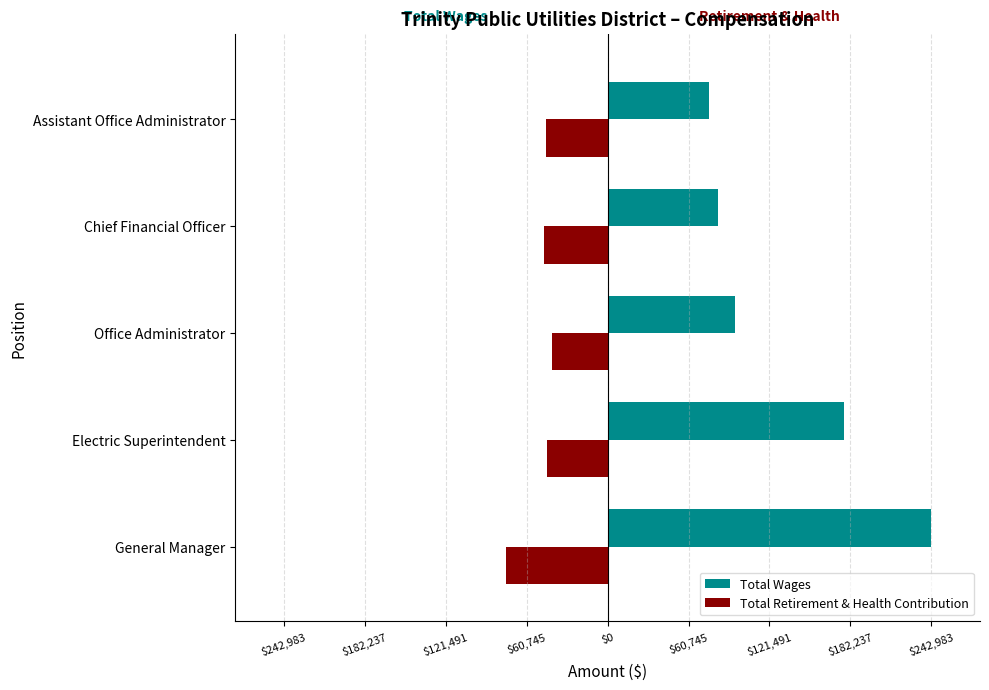

Reading right to left, transcribe all the data shown in this chart.

Total Wages: 76108	82890	95902	177646	242983
Total Retirement & Health Contribution: -46213	-47639	-41757	-45632	-76399